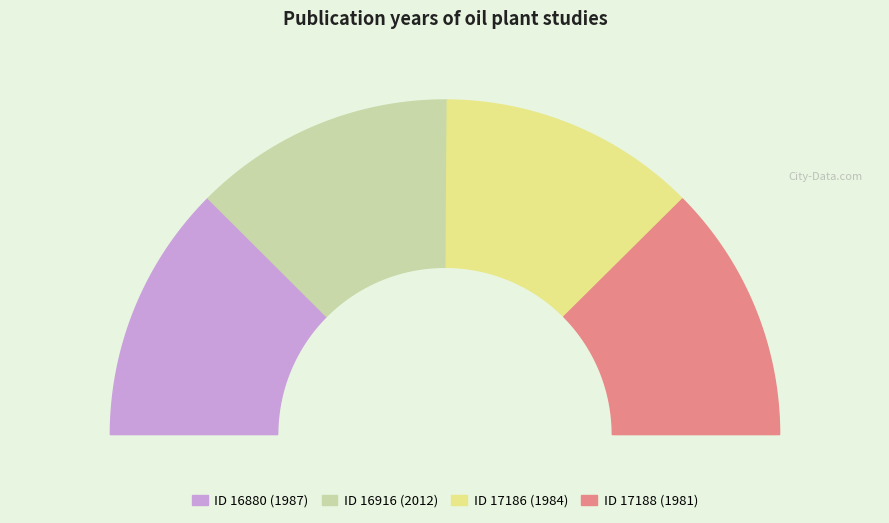

To the nearest percent, what portion does 16916 represent?

25%